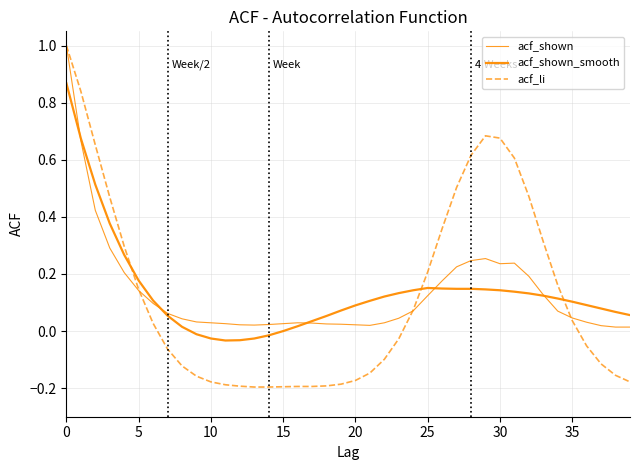

Reading right to left, what are all the values shown in this chart?

acf_shown: 0.0	0.0	0.0	0.0	0.0	0.1	0.1	0.2	0.2	0.2	0.3	0.2	0.2	0.2	0.1	0.1	0.0	0.0	0.0	0.0	0.0	0.0	0.0	0.0	0.0	0.0	0.0	0.0	0.0	0.0	0.0	0.0	0.1	0.1	0.1	0.2	0.3	0.4	0.7	1.0
acf_shown_smooth: 0.1	0.1	0.1	0.1	0.1	0.1	0.1	0.1	0.1	0.1	0.1	0.1	0.1	0.1	0.2	0.1	0.1	0.1	0.1	0.1	0.1	0.1	0.0	0.0	-0.0	-0.0	-0.0	-0.0	-0.0	-0.0	-0.0	0.0	0.1	0.1	0.2	0.3	0.4	0.5	0.7	0.9
acf_li: -0.2	-0.2	-0.1	-0.1	0.0	0.2	0.3	0.5	0.6	0.7	0.7	0.6	0.5	0.4	0.2	0.1	-0.0	-0.1	-0.1	-0.2	-0.2	-0.2	-0.2	-0.2	-0.2	-0.2	-0.2	-0.2	-0.2	-0.2	-0.2	-0.1	-0.1	0.0	0.1	0.3	0.5	0.7	0.8	1.0